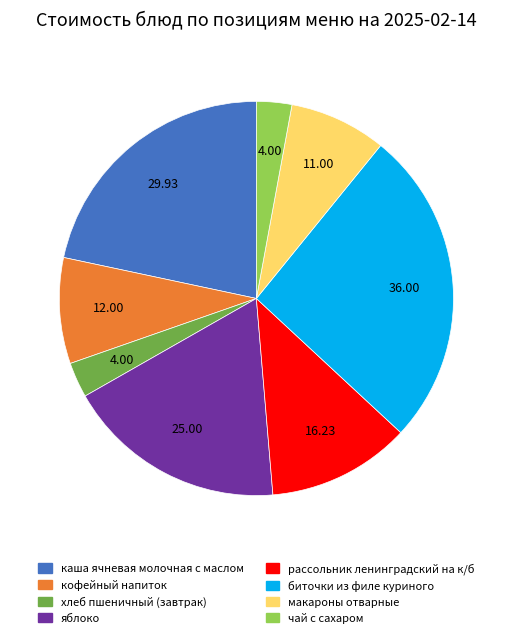

Which category has the biggest portion of the pie?

биточки из филе куриного